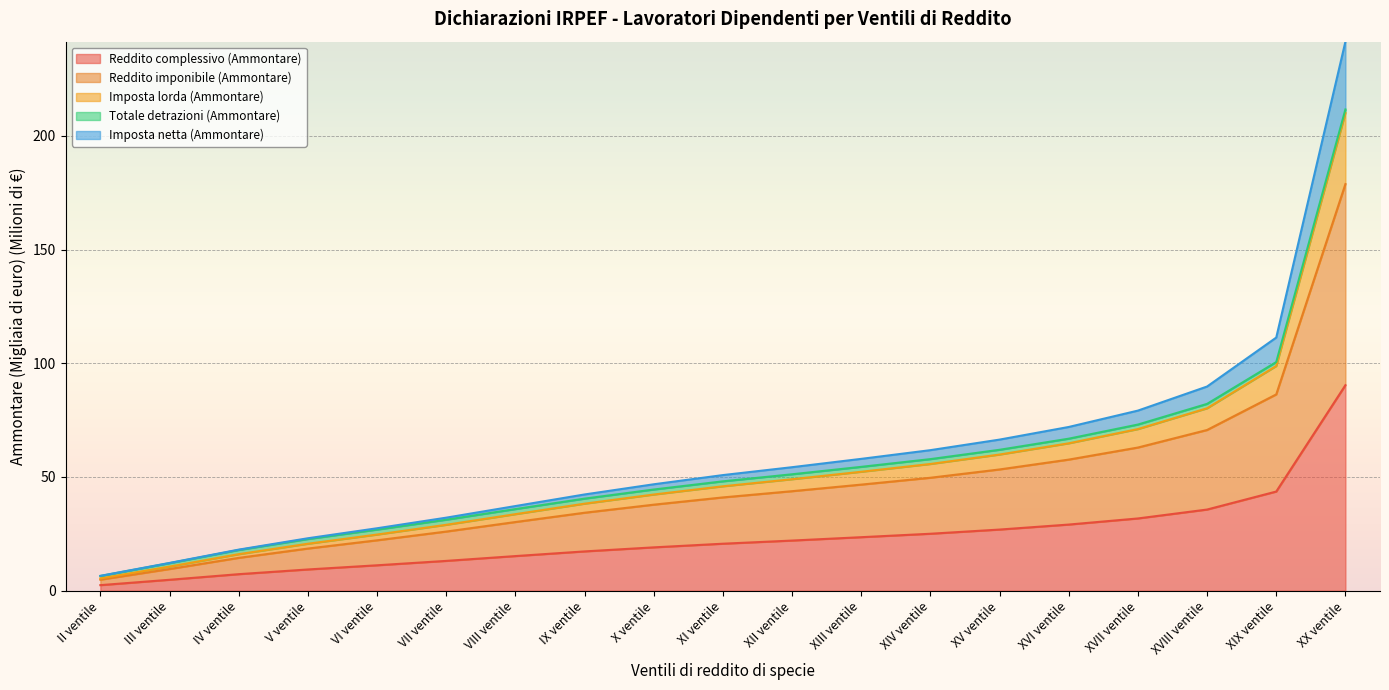

At which category is the sum across all series the highest?

XX ventile